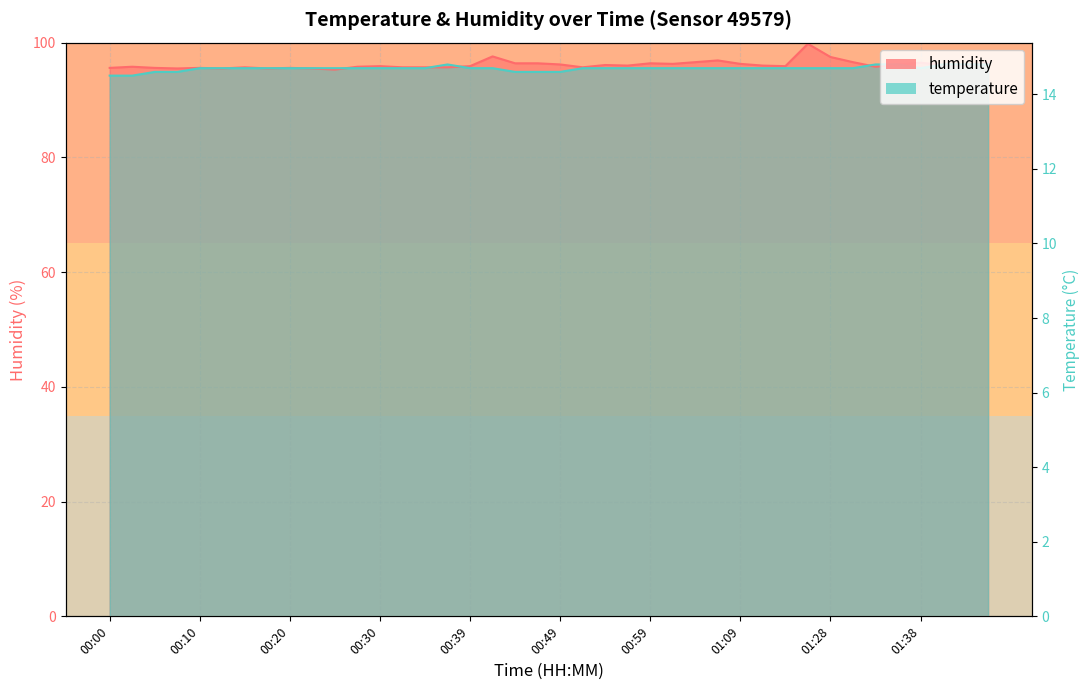

What is the highest value of the humidity series?

99.8